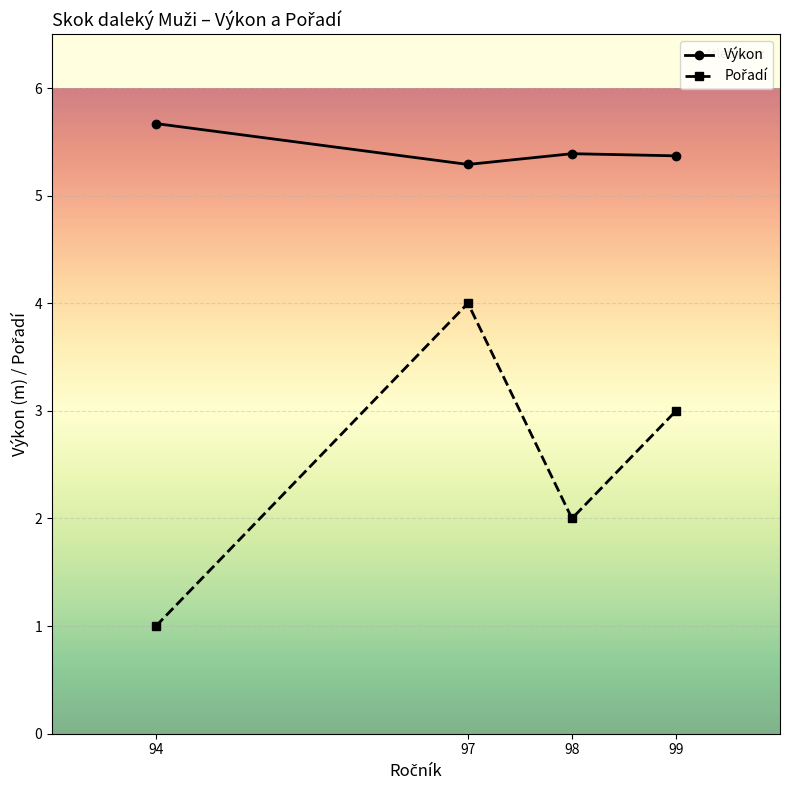

The Výkon series shows 7.9 at 98. True or false?

False